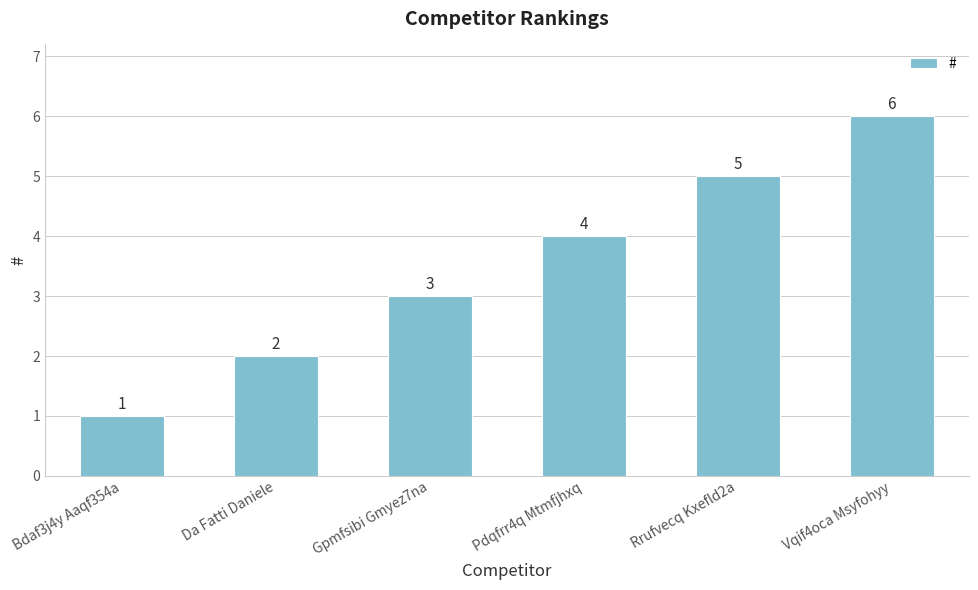

Read the value at Bdaf3j4y Aaqf354a.

1